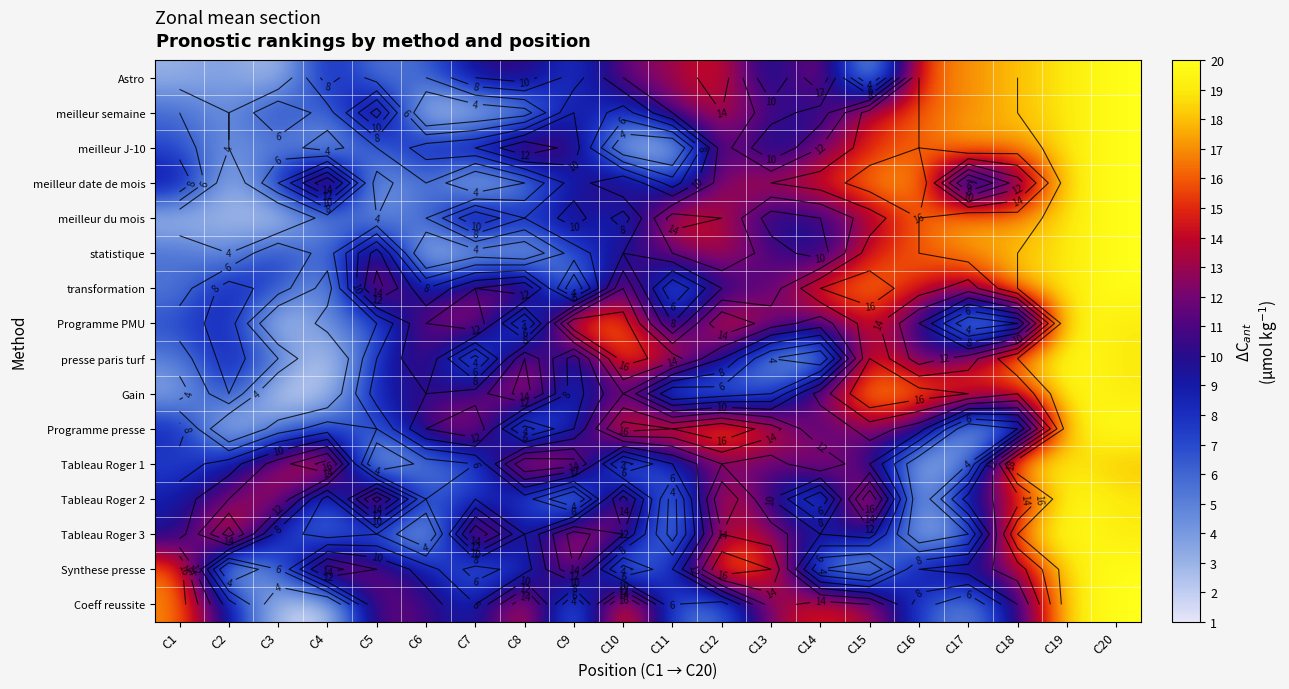

The transformation series shows 32 at C20. True or false?

False